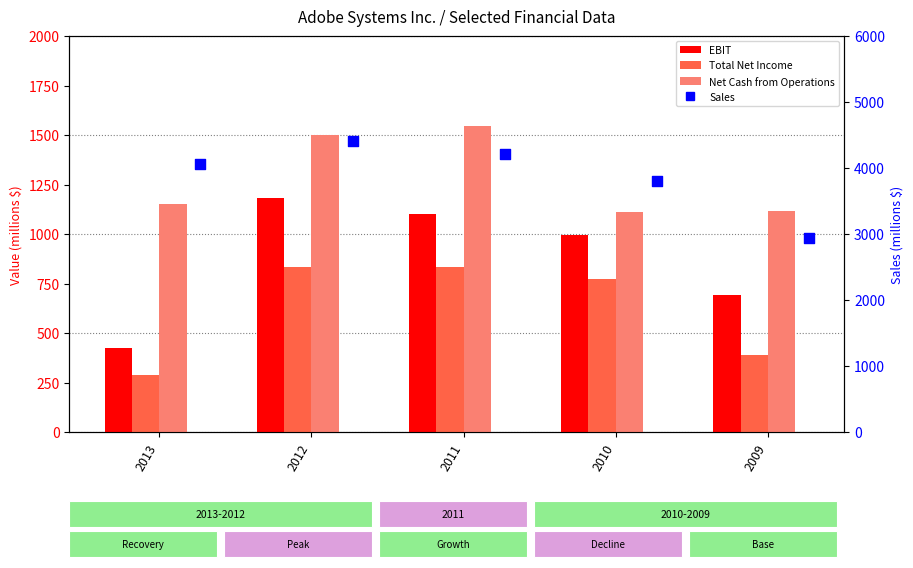

What are all the series names shown in the legend?

EBIT, Total Net Income, Net Cash from Operations, Sales